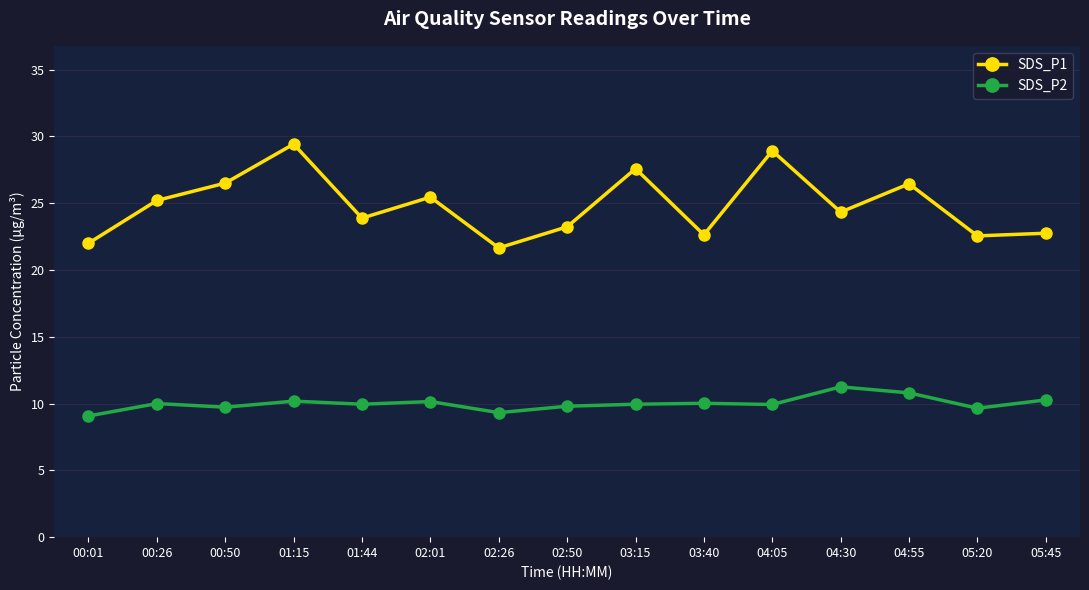

True or false: SDS_P2 and SDS_P1 cross at least once.

False